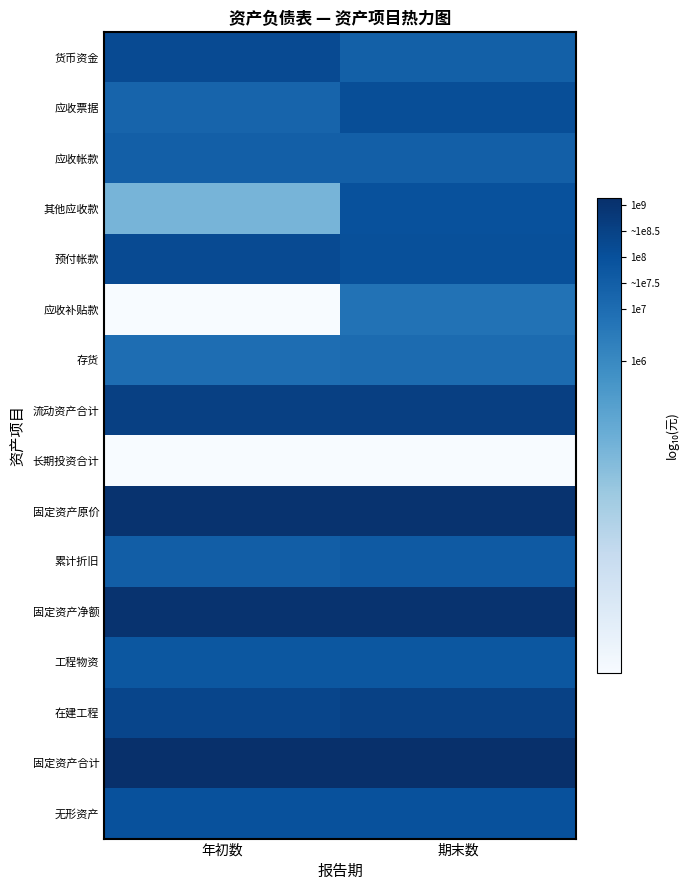

Reading right to left, extract all data points from this chart.

货币资金: 期末数=7.4	年初数=8.2
应收票据: 期末数=8.1	年初数=7.3
应收帐款: 期末数=7.5	年初数=7.5
其他应收款: 期末数=8.0	年初数=4.3
预付帐款: 期末数=8.0	年初数=8.2
应收补贴款: 期末数=6.8	年初数=0.0
存货: 期末数=7.0	年初数=7.0
流动资产合计: 期末数=8.6	年初数=8.6
长期投资合计: 期末数=0.0	年初数=0.0
固定资产原价: 期末数=9.0	年初数=9.0
累计折旧: 期末数=7.7	年初数=7.5
固定资产净额: 期末数=9.0	年初数=9.0
工程物资: 期末数=7.8	年初数=7.8
在建工程: 期末数=8.5	年初数=8.4
固定资产合计: 期末数=9.1	年初数=9.1
无形资产: 期末数=8.0	年初数=8.0